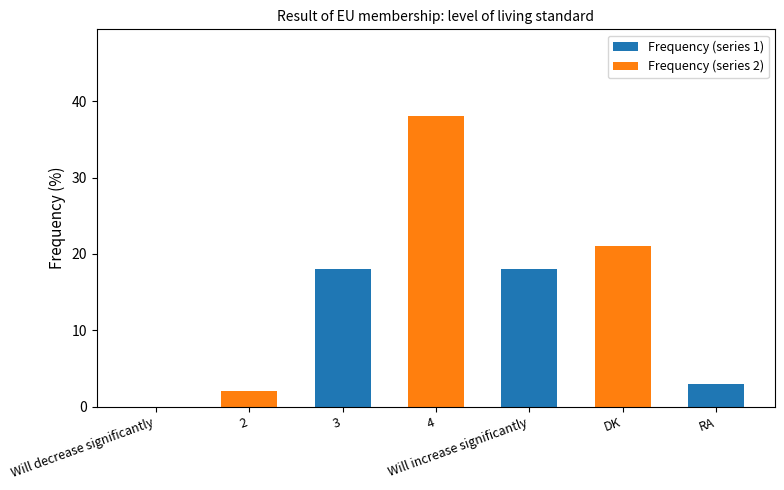

Is it true that Frequency (series 1) equals 9 at Will increase significantly?

False